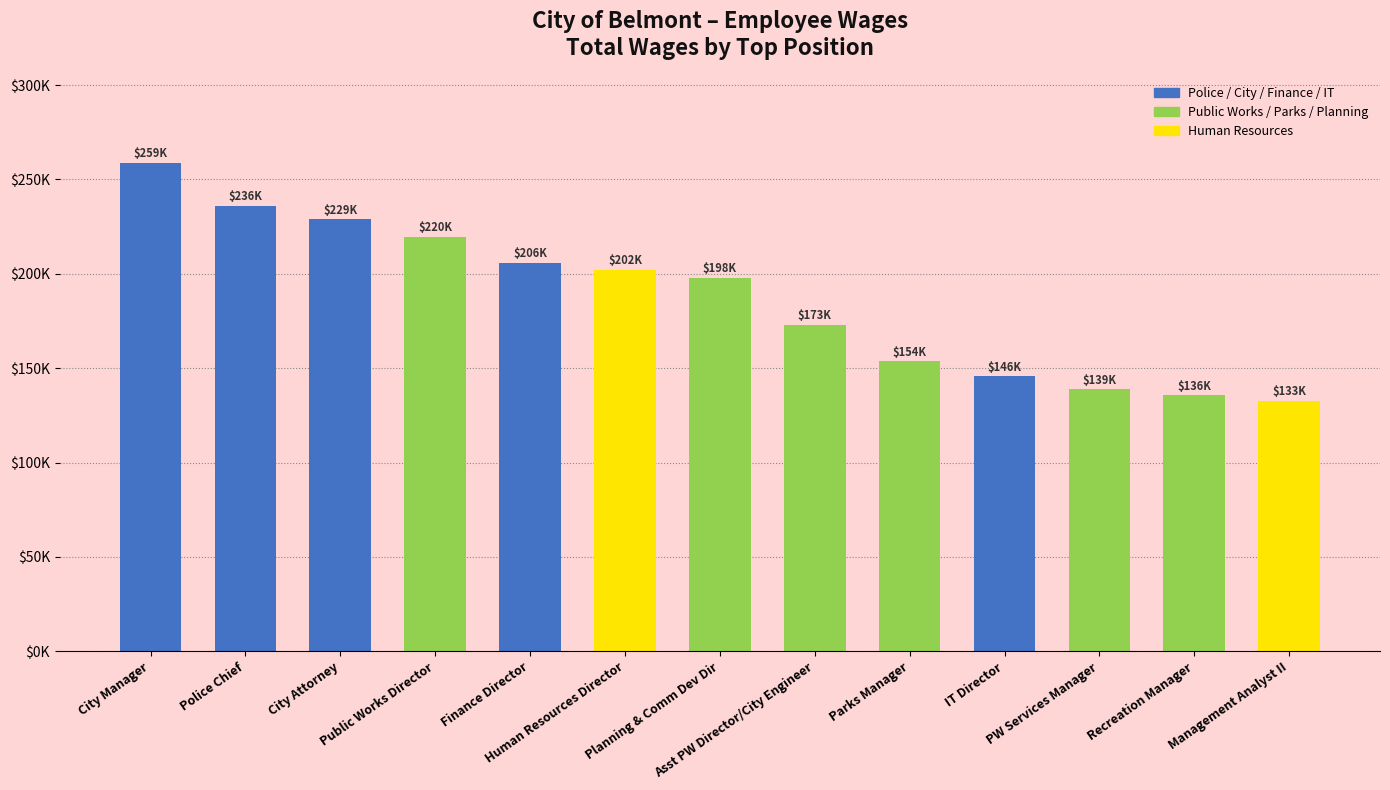

Where does the data first go above 197850?

City Manager